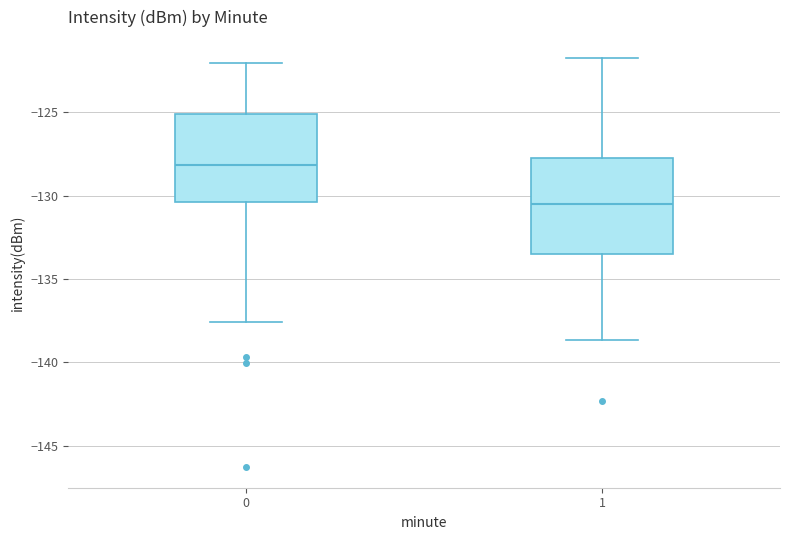

Reading left to right, read every box against the y-axis: the position of its median line, the range the box covers, and the ends of its whiskers. The values are not printed on the chart, so give them approximately, as read against the axis.

0: median -128.0, box -130.5 to -125.0, whiskers -137.5 to -122.0
1: median -130.5, box -133.5 to -127.5, whiskers -138.5 to -121.5